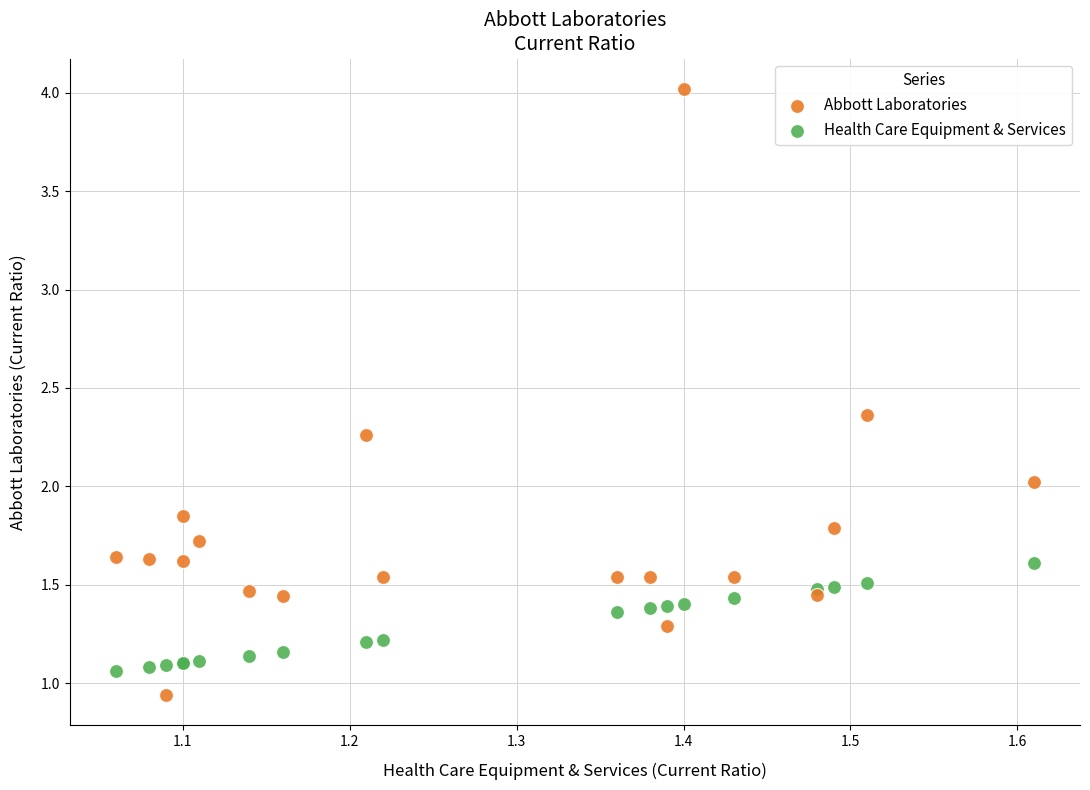

Which series reaches the maximum Y coordinate?

Abbott Laboratories